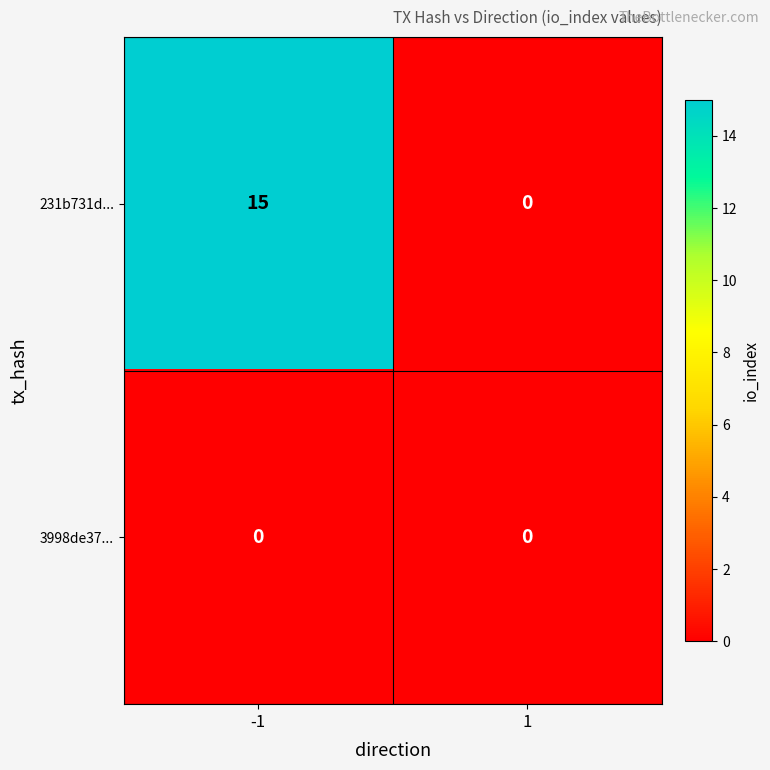

What is the approximate value of 231b731d... at -1, to the nearest 5?

15